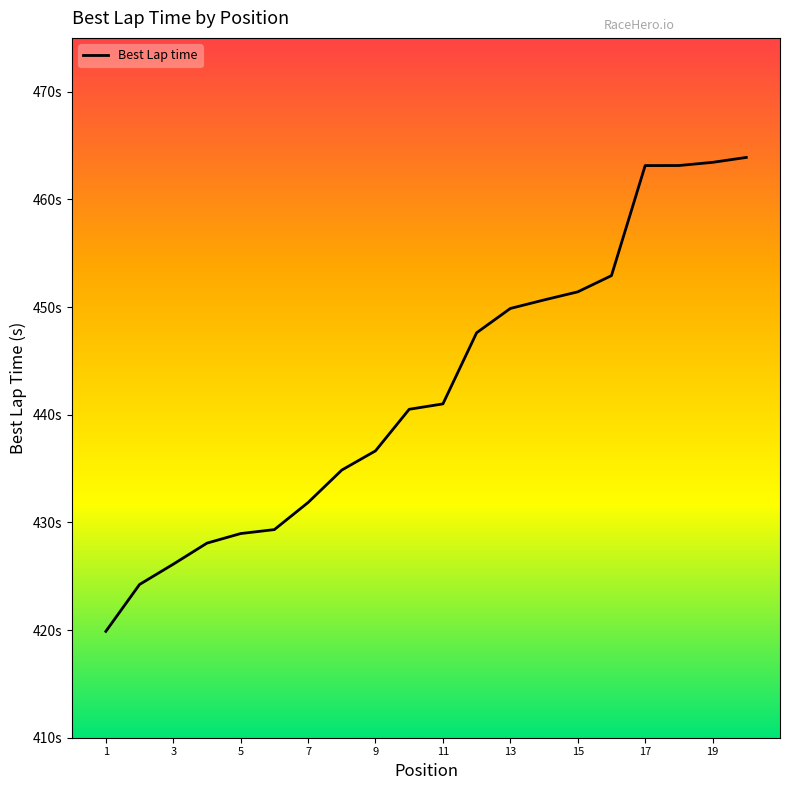

Is this an area chart (filled region under the line)?

No